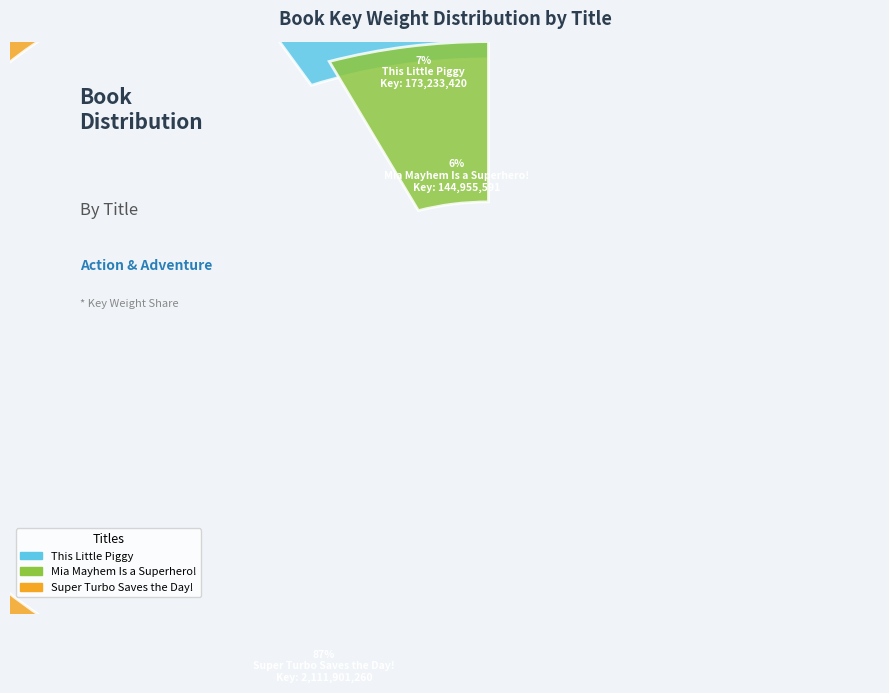

Does Super Turbo Saves the Day! represent more than half of the total?

Yes